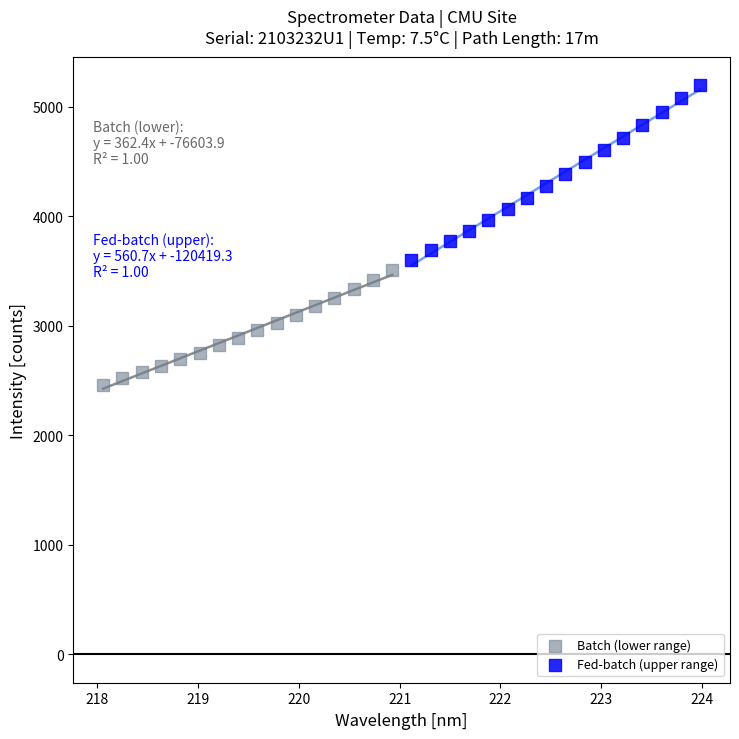

Which series contains the lowest Y value?

Batch (lower range)